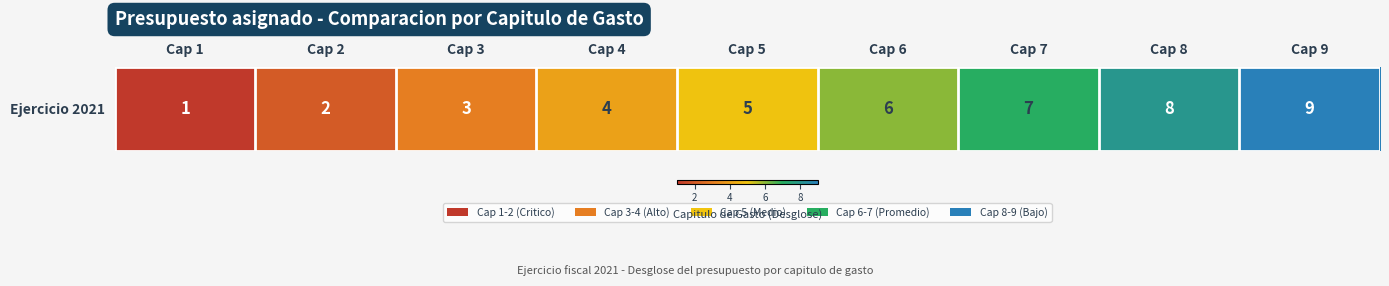

What is the change in value from Cap 1 to Cap 3?

+2